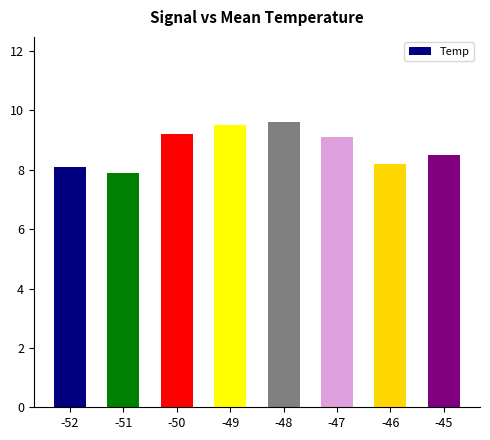

What is the change in value from -50 to -48?

+0.4